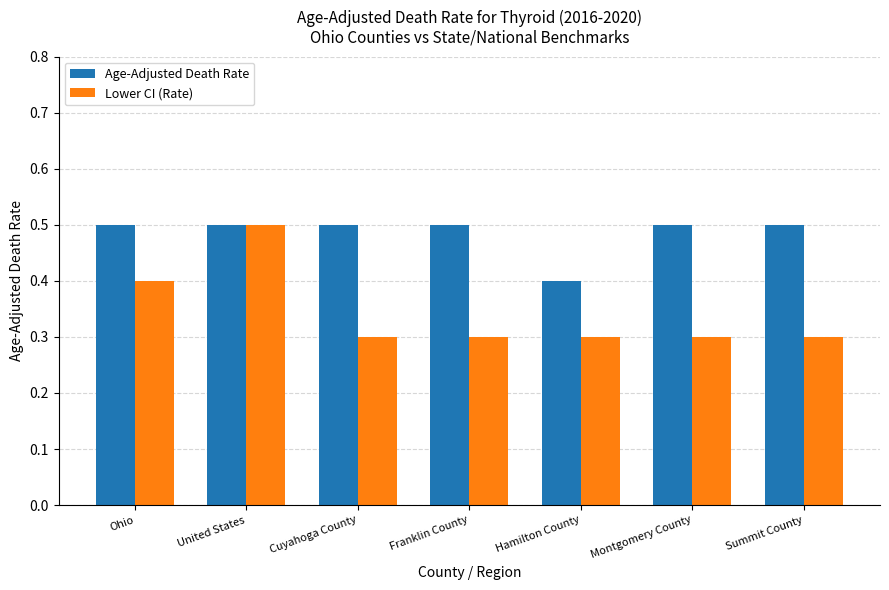

Reading right to left, list all the values displayed in this chart.

Age-Adjusted Death Rate: 0.5	0.5	0.4	0.5	0.5	0.5	0.5
Lower CI (Rate): 0.3	0.3	0.3	0.3	0.3	0.5	0.4